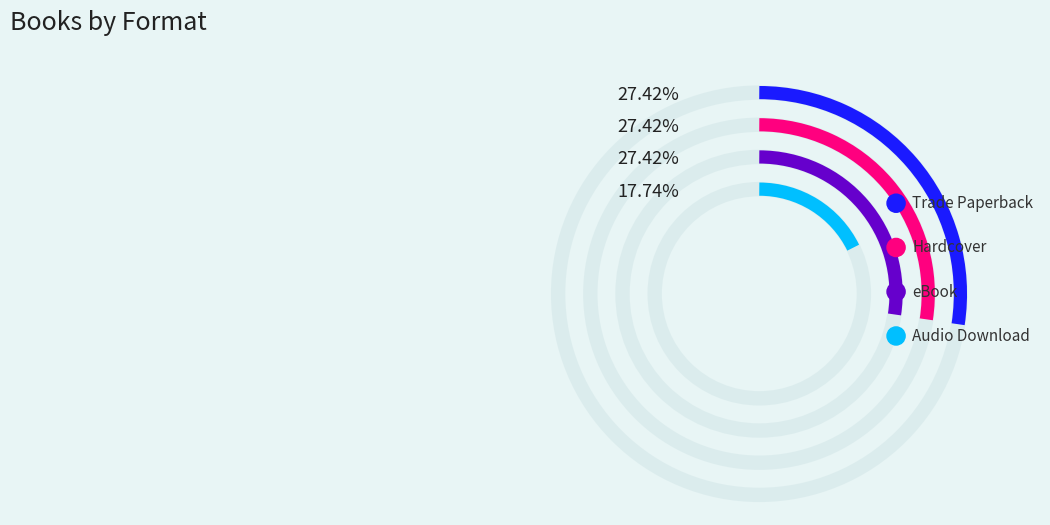

Does Hardcover represent more than half of the total?

No